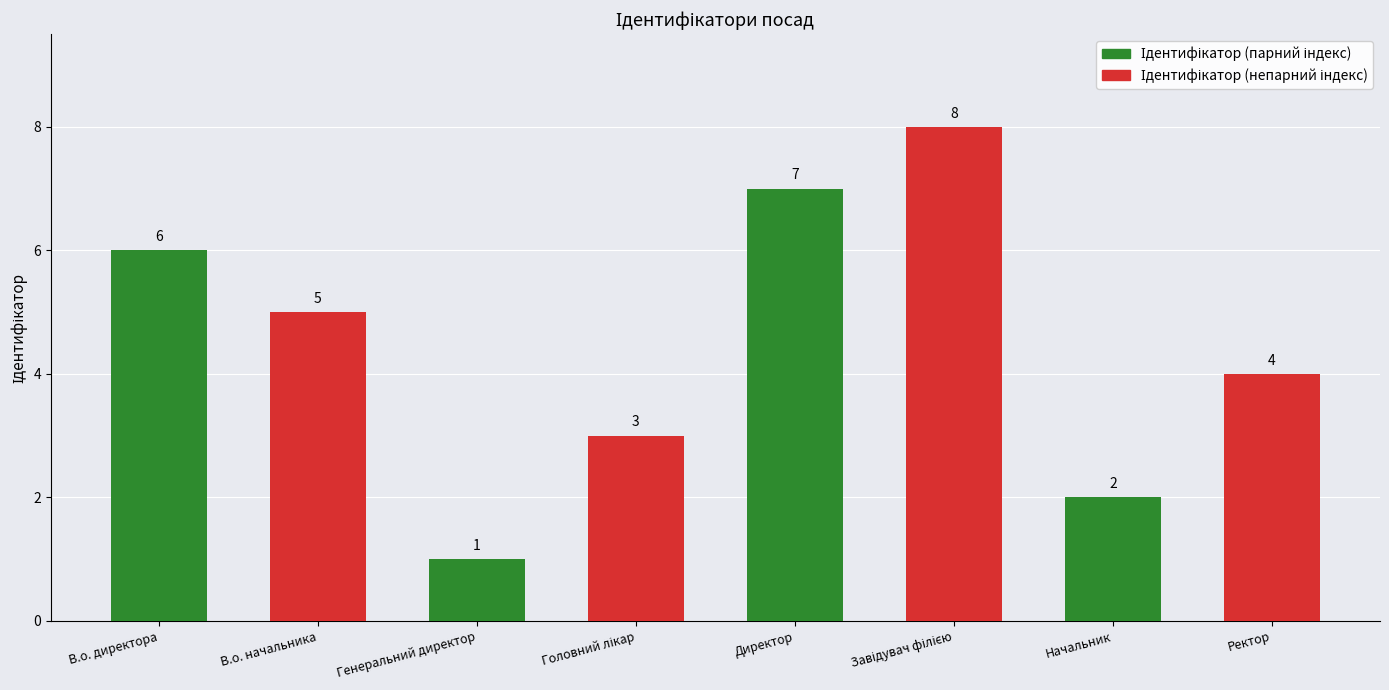

At which label is the value closest to 4?

Ректор